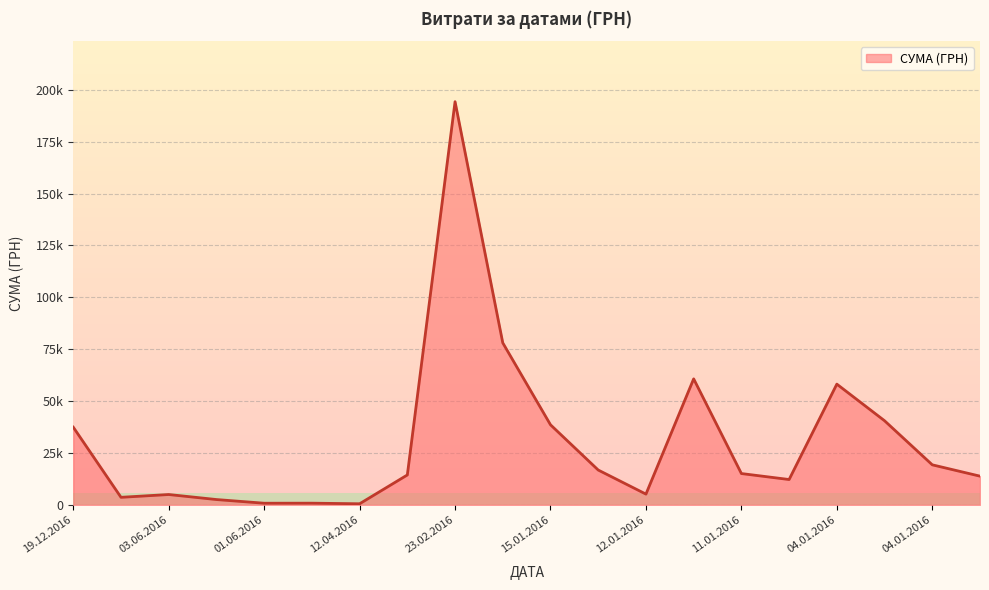

Does the chart display data point markers on the line(s)?

No